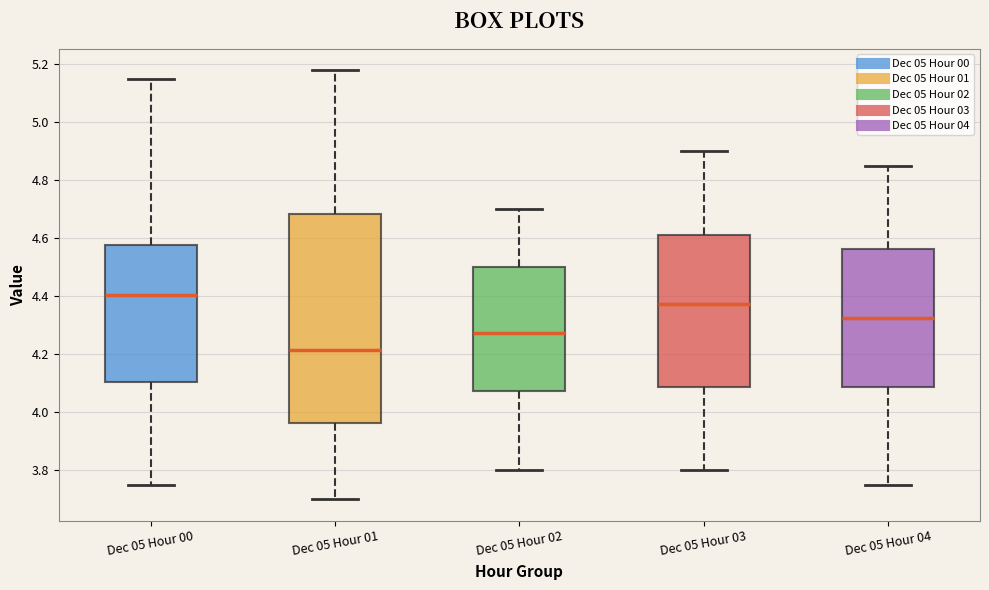

Reading left to right, read every box against the y-axis: the position of its median line, the range the box covers, and the ends of its whiskers. The values are not printed on the chart, so give them approximately, as read against the axis.

Dec 05 Hour 00: median 4.40, box 4.10 to 4.58, whiskers 3.76 to 5.16
Dec 05 Hour 01: median 4.22, box 3.96 to 4.68, whiskers 3.70 to 5.18
Dec 05 Hour 02: median 4.28, box 4.08 to 4.50, whiskers 3.80 to 4.70
Dec 05 Hour 03: median 4.38, box 4.08 to 4.62, whiskers 3.80 to 4.90
Dec 05 Hour 04: median 4.32, box 4.08 to 4.56, whiskers 3.76 to 4.86